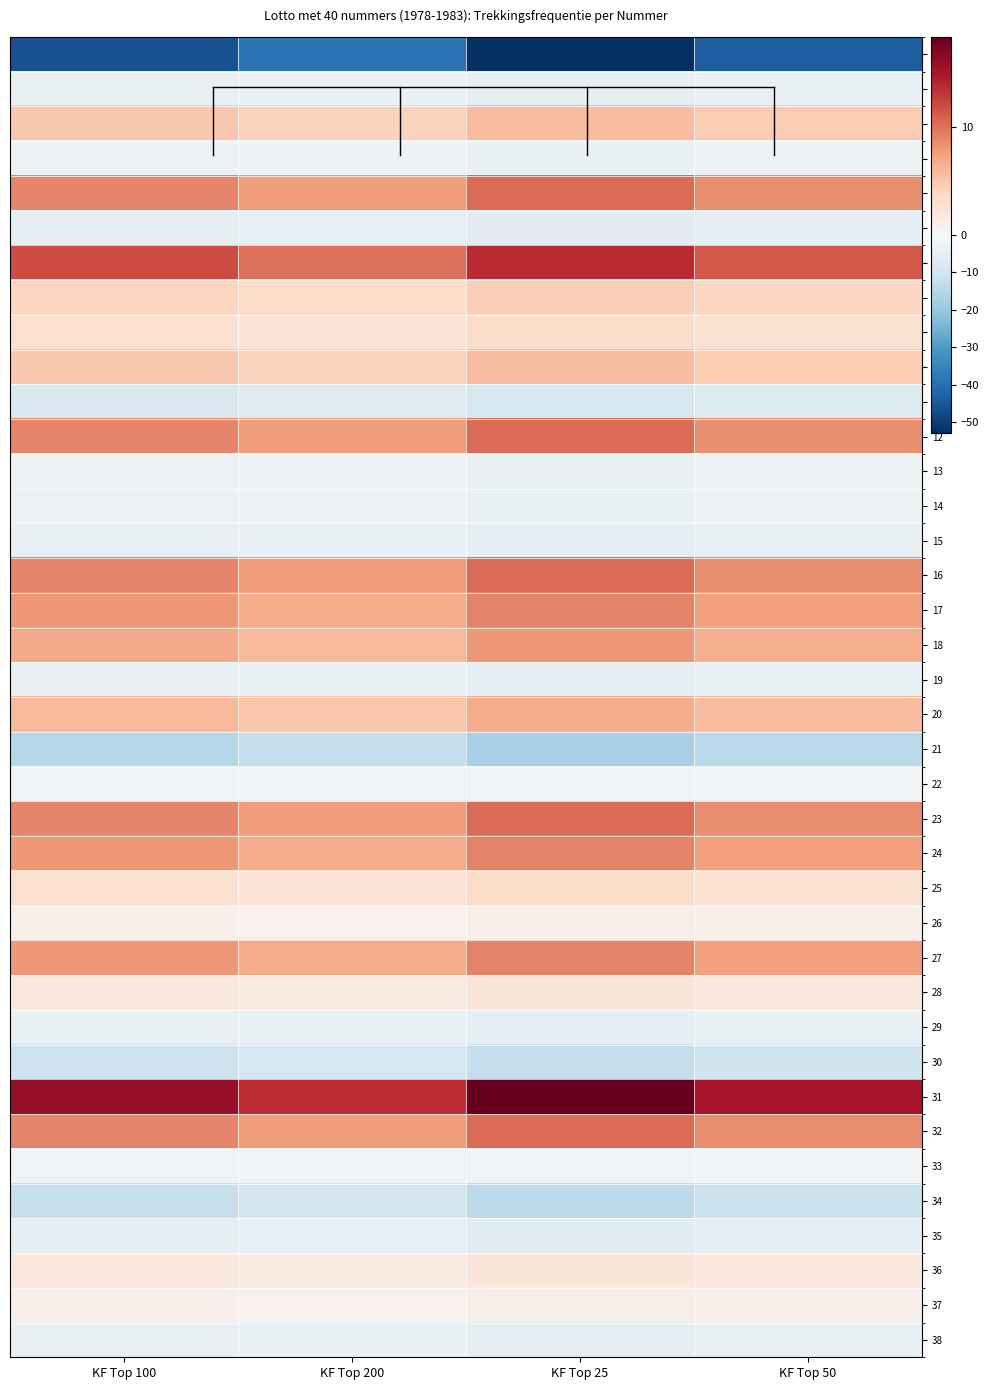

Which label corresponds to the largest value in the chart?

KF Top 25